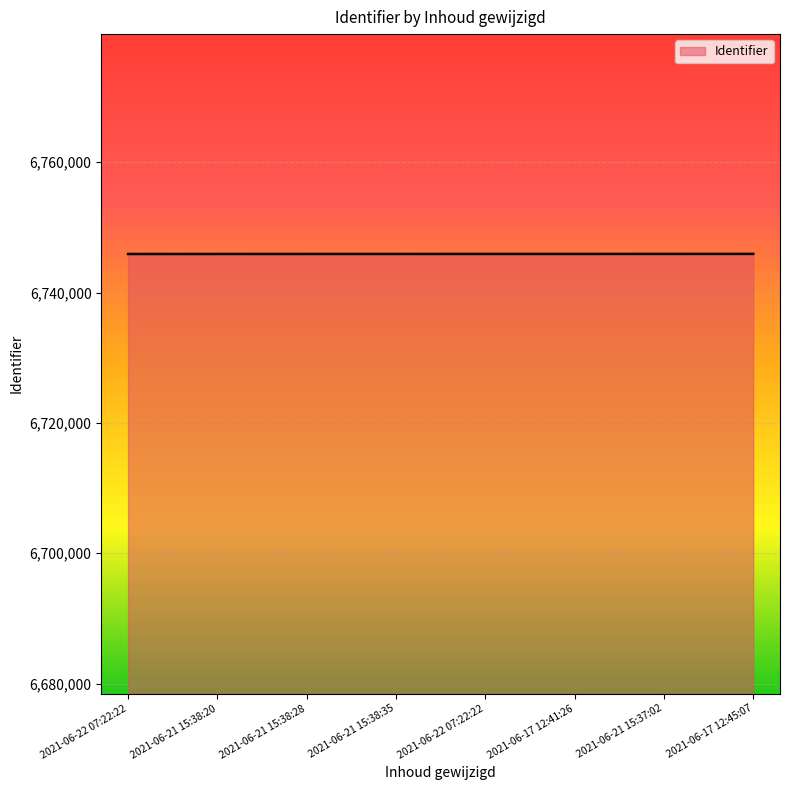

At which label does the data first exceed 6745928?

2021-06-17 12:41:26